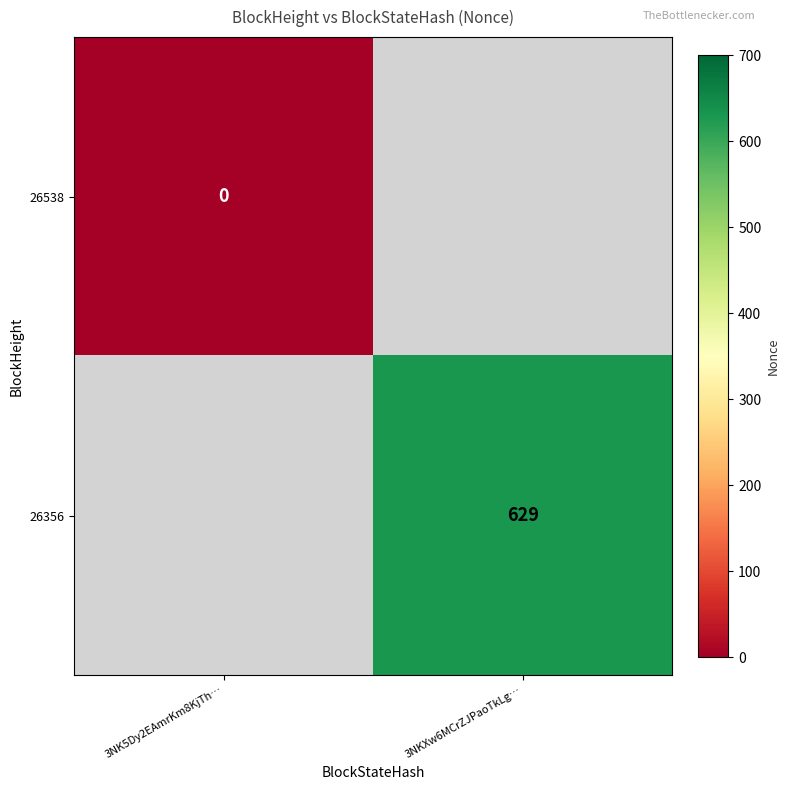

The 26356 series shows 421.8 at 3NKXw6MCrZJPaoTkLg…. True or false?

False